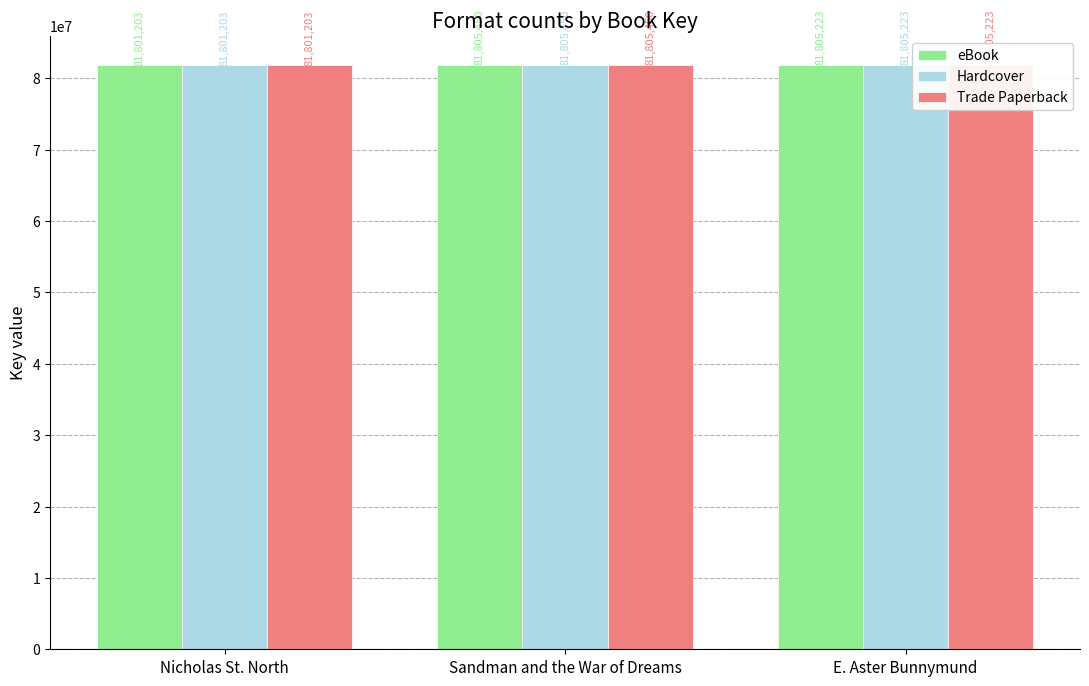

What are all the series names shown in the legend?

eBook, Hardcover, Trade Paperback